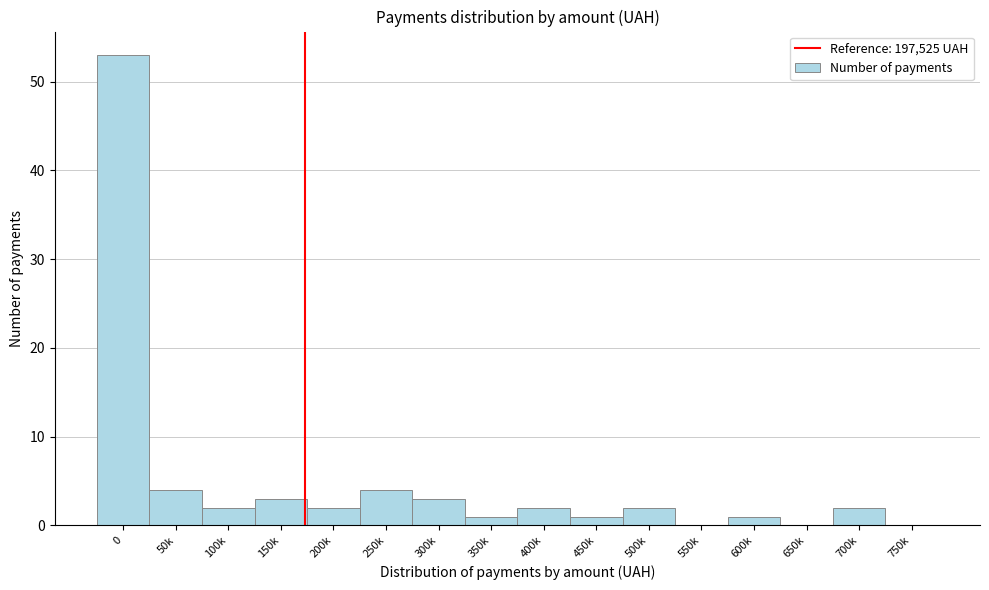

Reading left to right, extract all data points from this chart.

0=53	50k=4	100k=2	150k=3	200k=2	250k=4	300k=3	350k=1	400k=2	450k=1	500k=2	550k=0	600k=1	650k=0	700k=2	750k=0